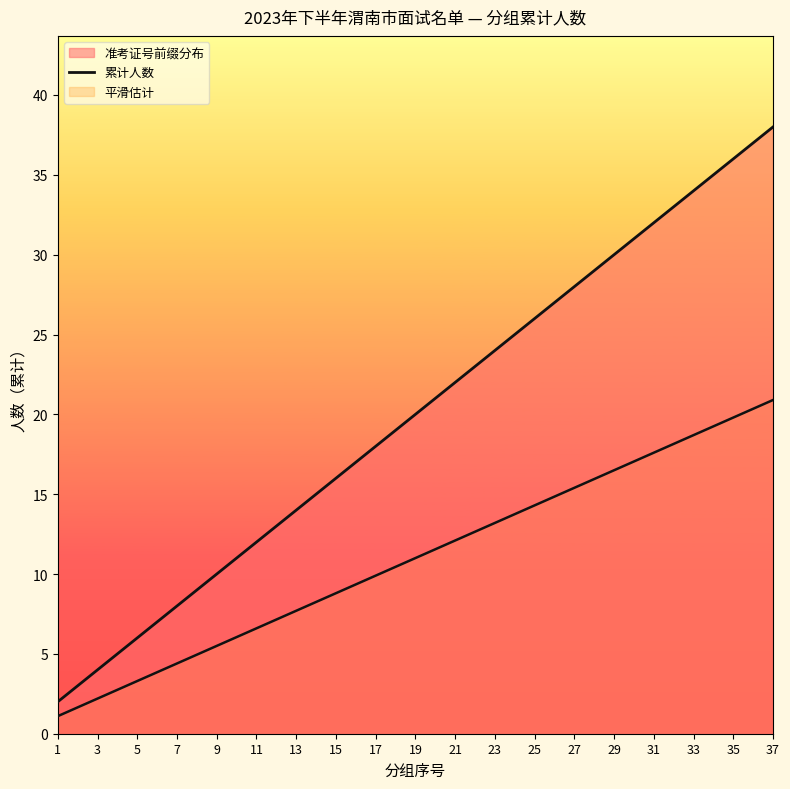

Rank the categories by value from highest to lowest.

37, 35, 33, 31, 29, 27, 25, 23, 21, 19, 17, 15, 13, 11, 9, 7, 5, 3, 1